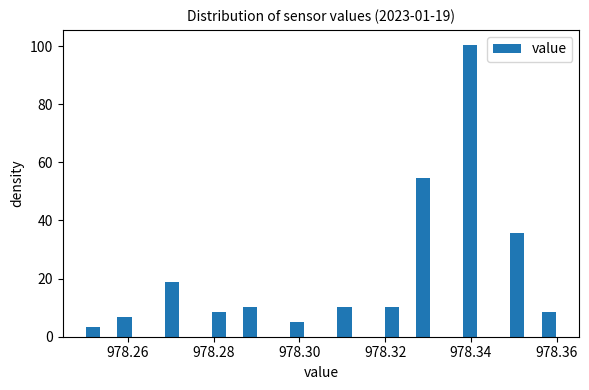

Around what value on the x-axis is the tallest bar? Give the approximate position of its centre, as read against the axis.

978.340